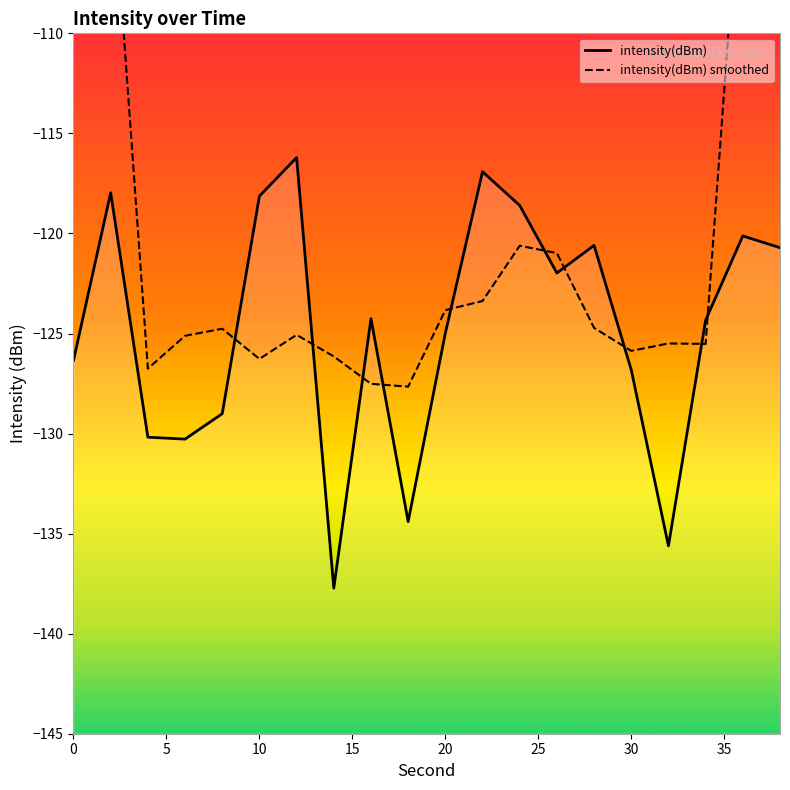

How many intersections are there between intensity(dBm) smoothed and intensity(dBm)?

10